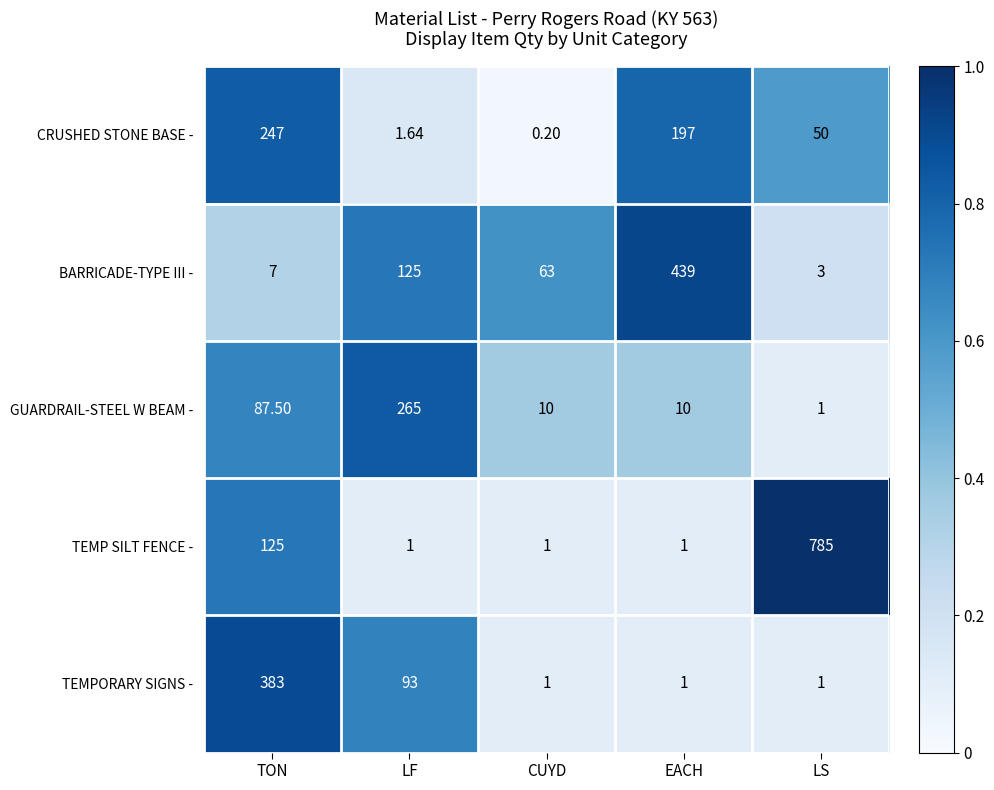

At which category is the sum across all series the highest?

TON